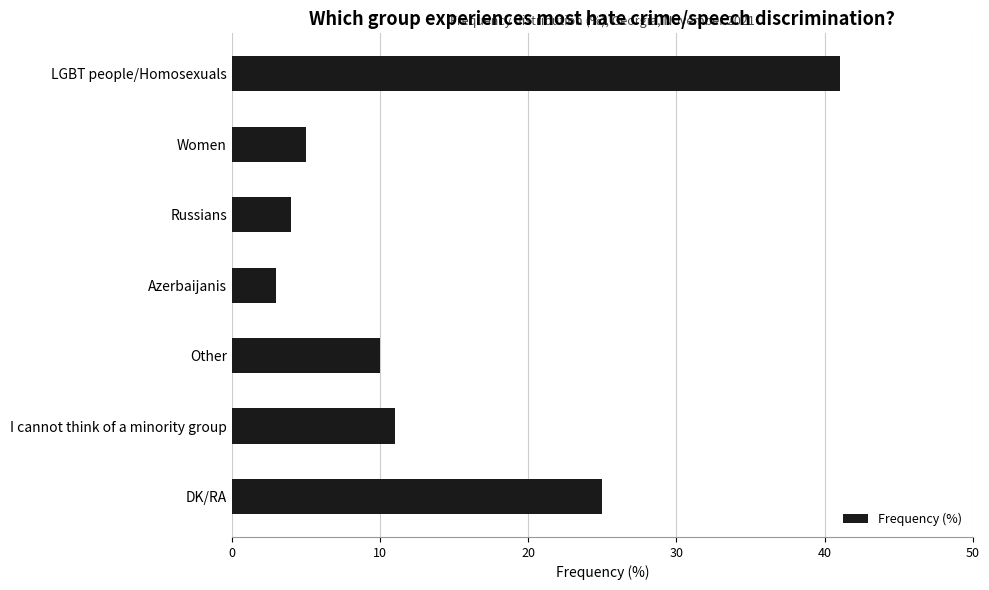

At which label is the value closest to 22?

DK/RA